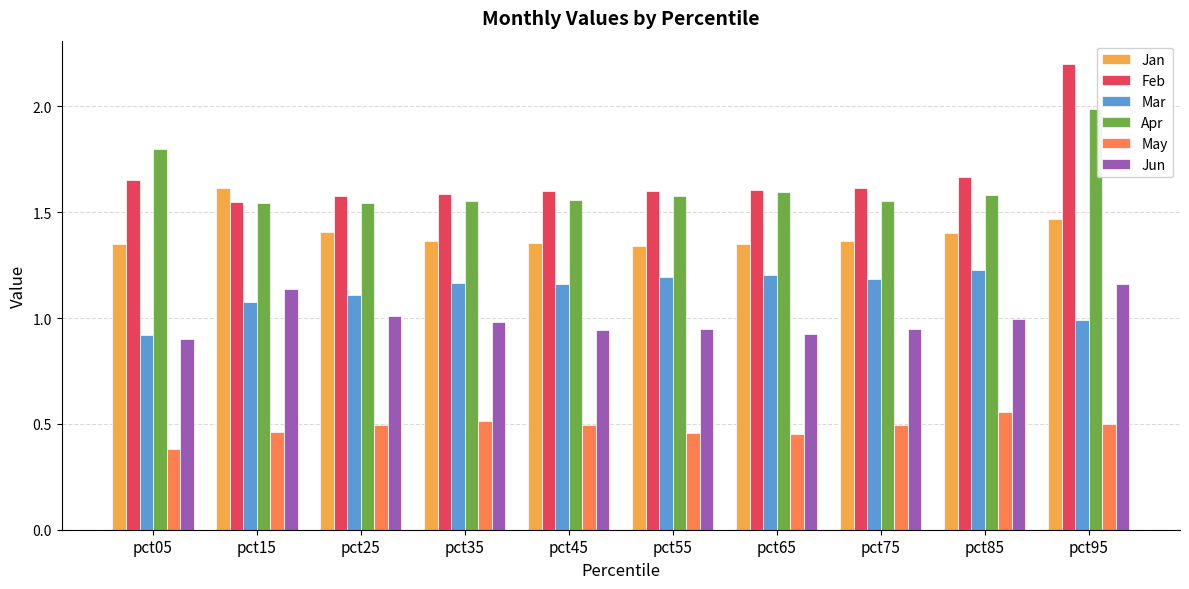

What value does the Jun series have at pct25?

1.0